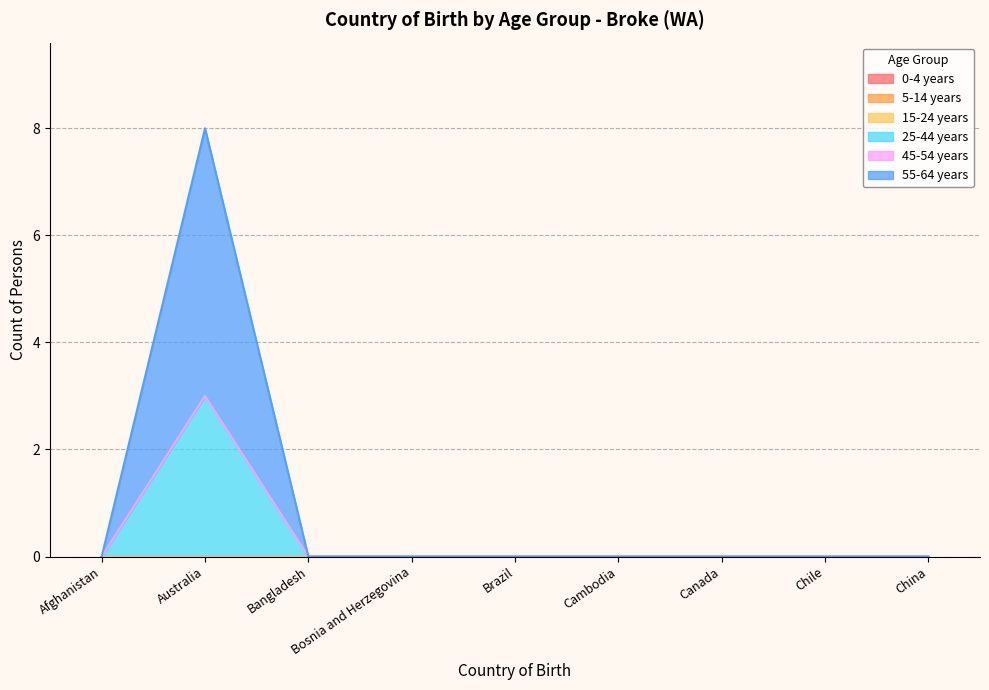

Count the 55-64 years values in the range 0 to 1.

8